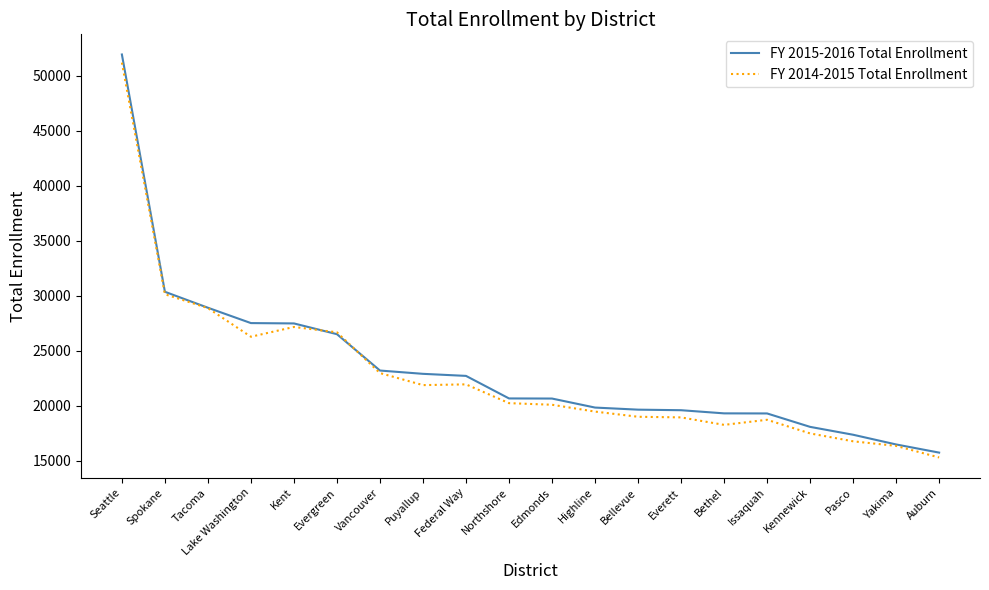

What is the difference between the FY 2015-2016 Total Enrollment values at Pasco and Kennewick?

715.0